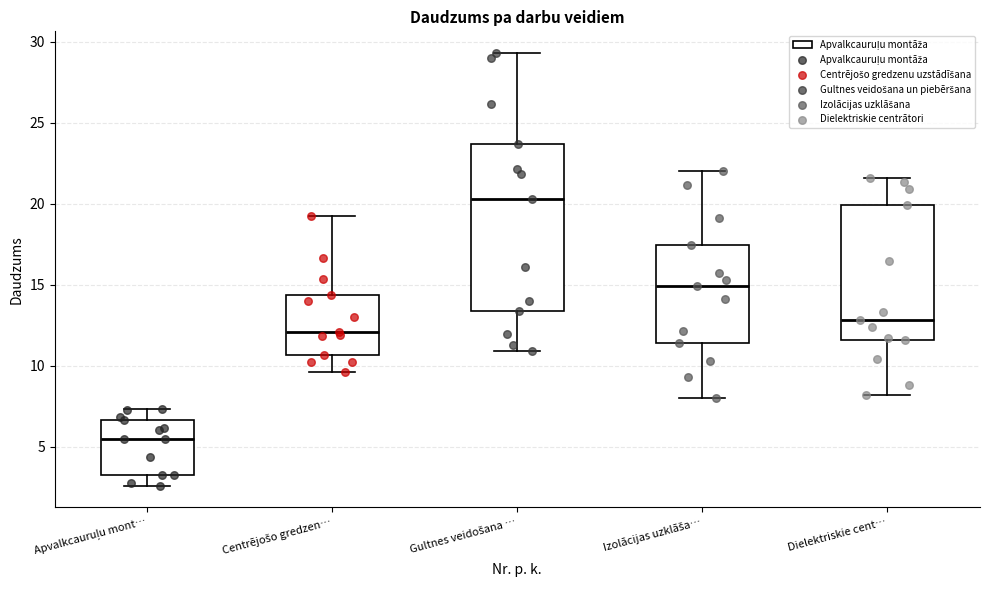

Reading left to right, read every box against the y-axis: the position of its median line, the range the box covers, and the ends of its whiskers. The values are not printed on the chart, so give them approximately, as read against the axis.

Apvalkcauruļu mont…: median 5.5, box 3.5 to 6.5, whiskers 2.5 to 7.5
Centrējošo gredzen…: median 12.0, box 10.5 to 14.5, whiskers 9.5 to 19.5
Gultnes veidošana …: median 20.5, box 13.5 to 23.5, whiskers 11.0 to 29.5
Izolācijas uzklāša…: median 15.0, box 11.5 to 17.5, whiskers 8.0 to 22.0
Dielektriskie cent…: median 13.0, box 11.5 to 20.0, whiskers 8.0 to 21.5